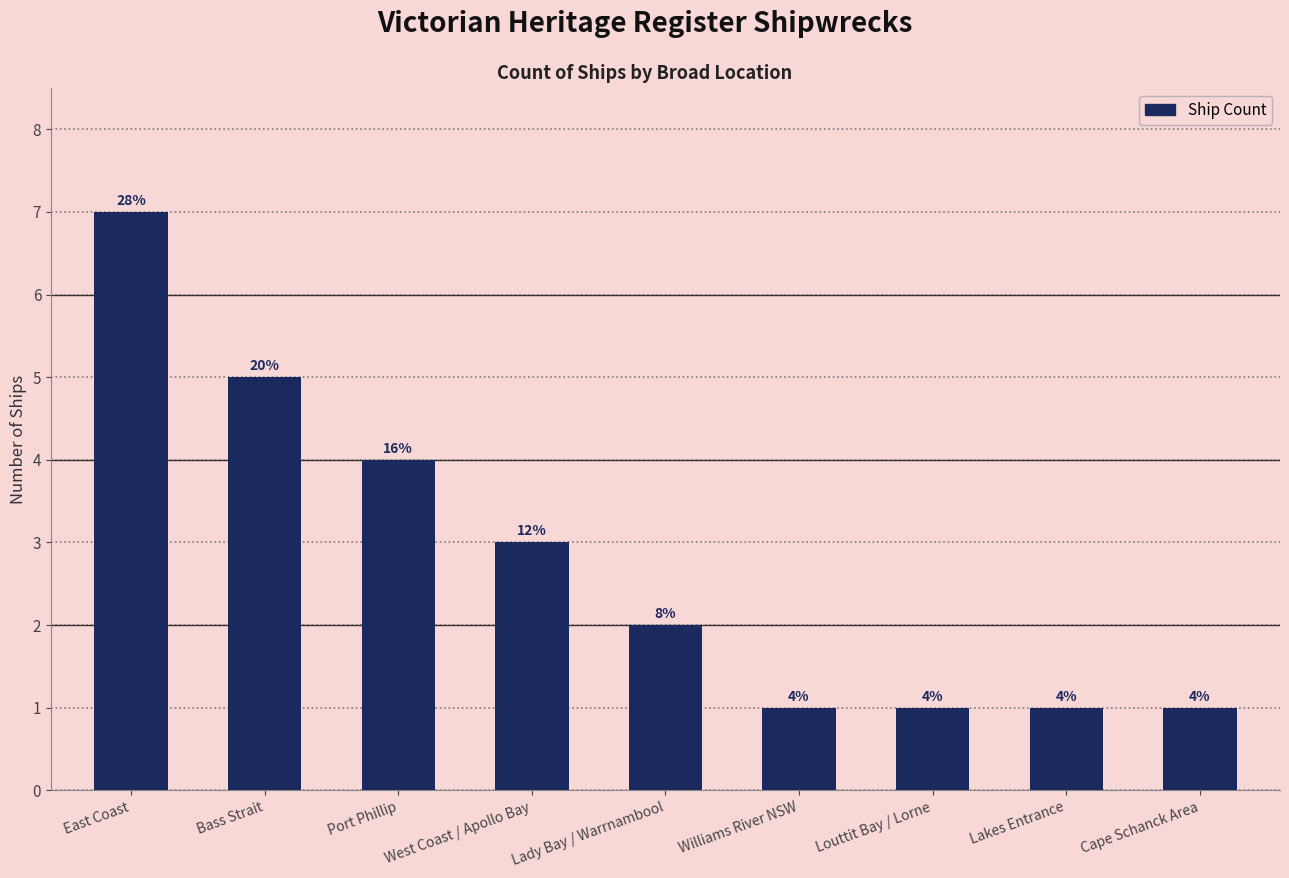

Are the bars horizontal?

No